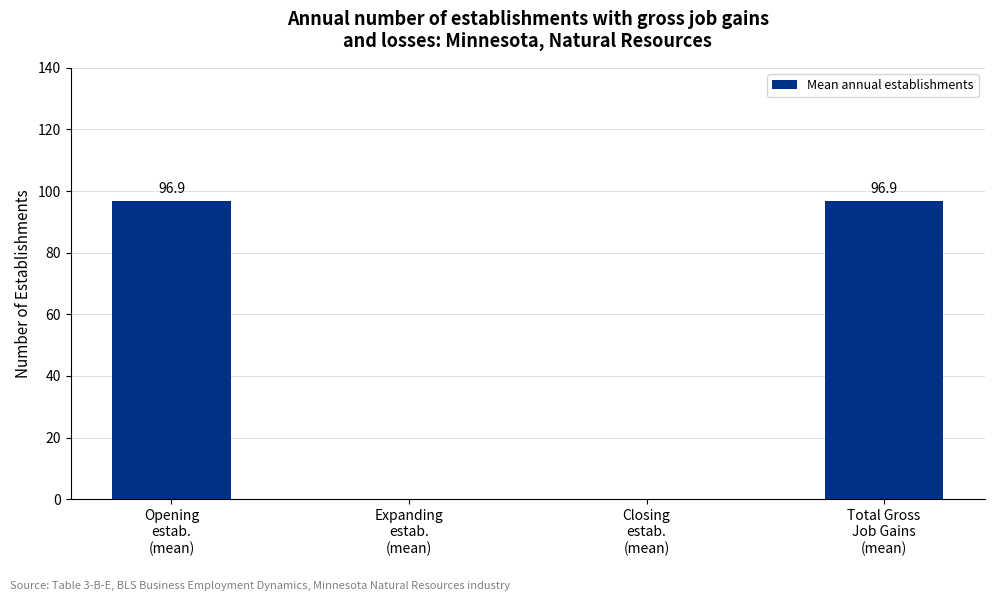

What is the approximate value at Total Gross
Job Gains
(mean)?

96.9